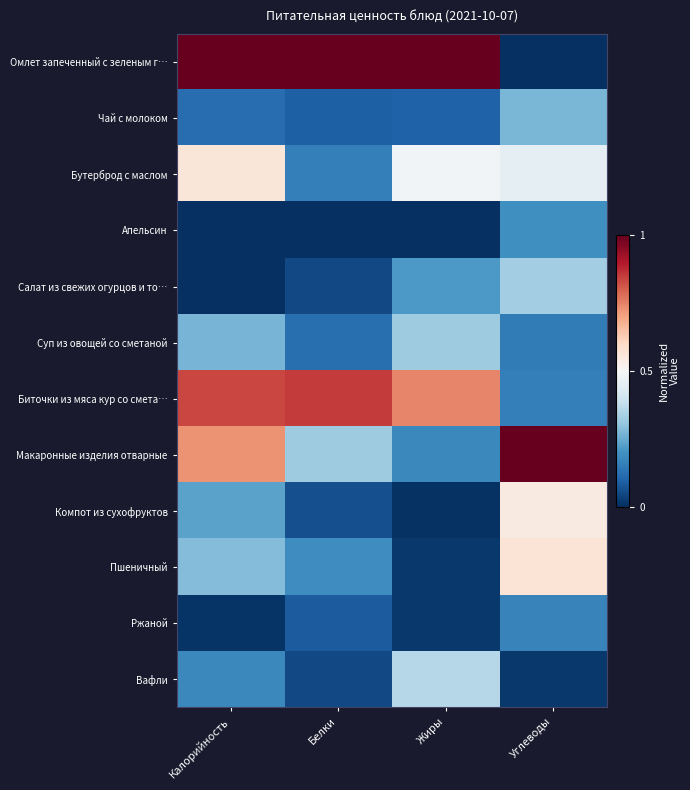

Which series has the largest total across all categories?

Омлет запеченный с зеленым г…